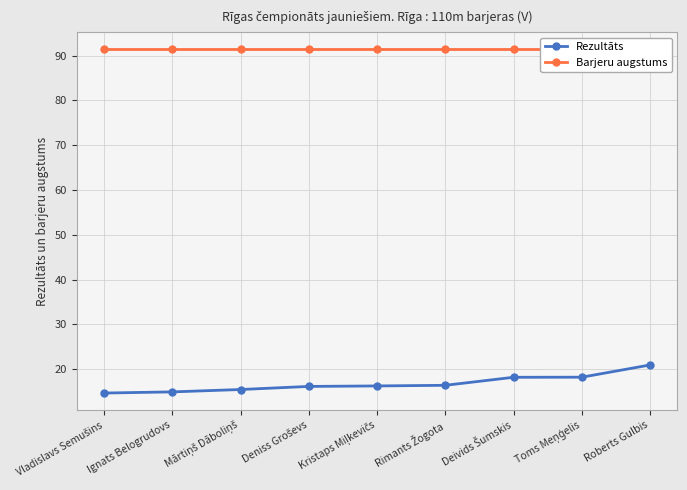

Which category has the highest value across all series?

Vladislavs Semušins